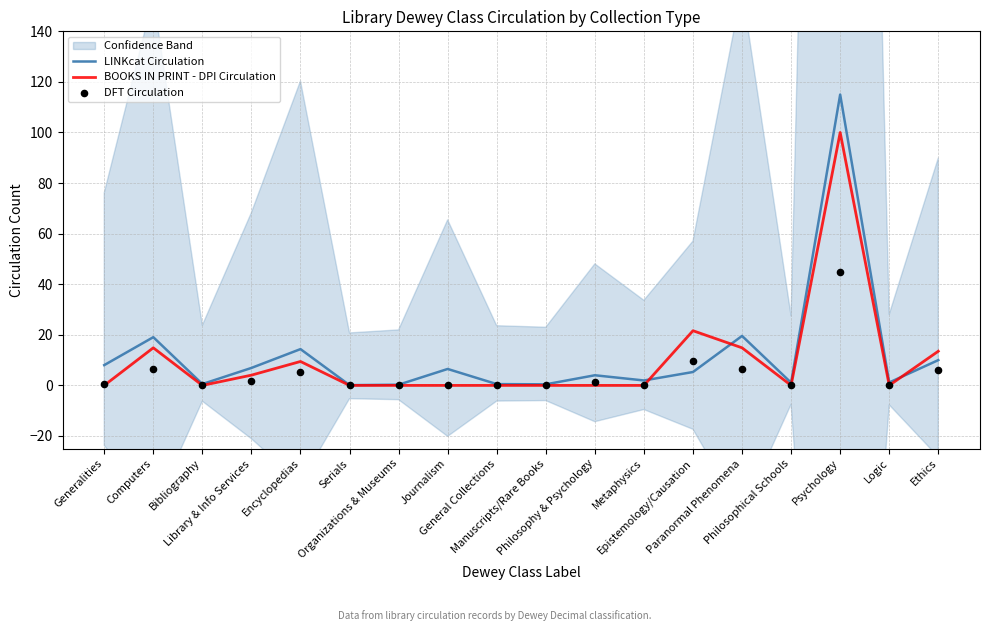

At which category is the sum across all series the highest?

Psychology